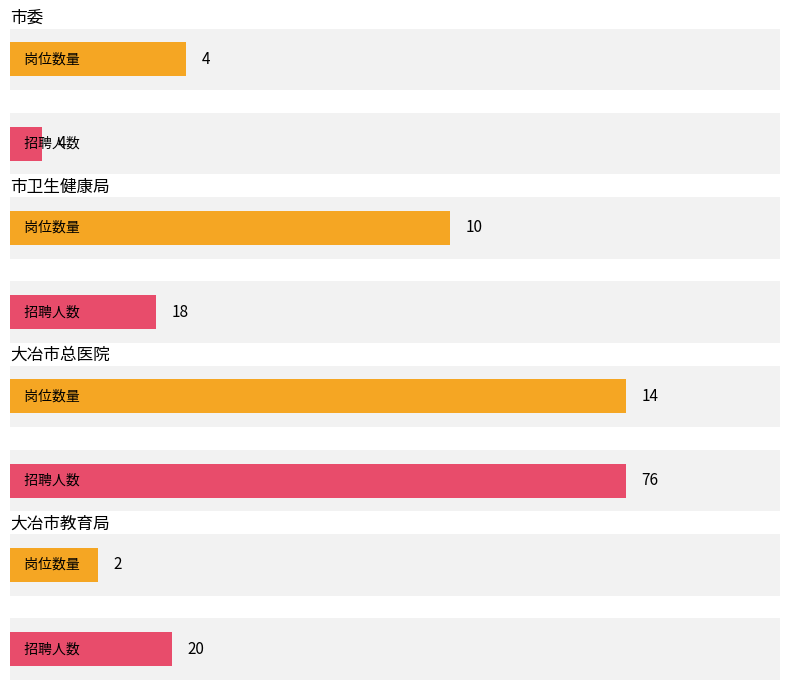

At which category is the sum across all series the highest?

大冶市总医院